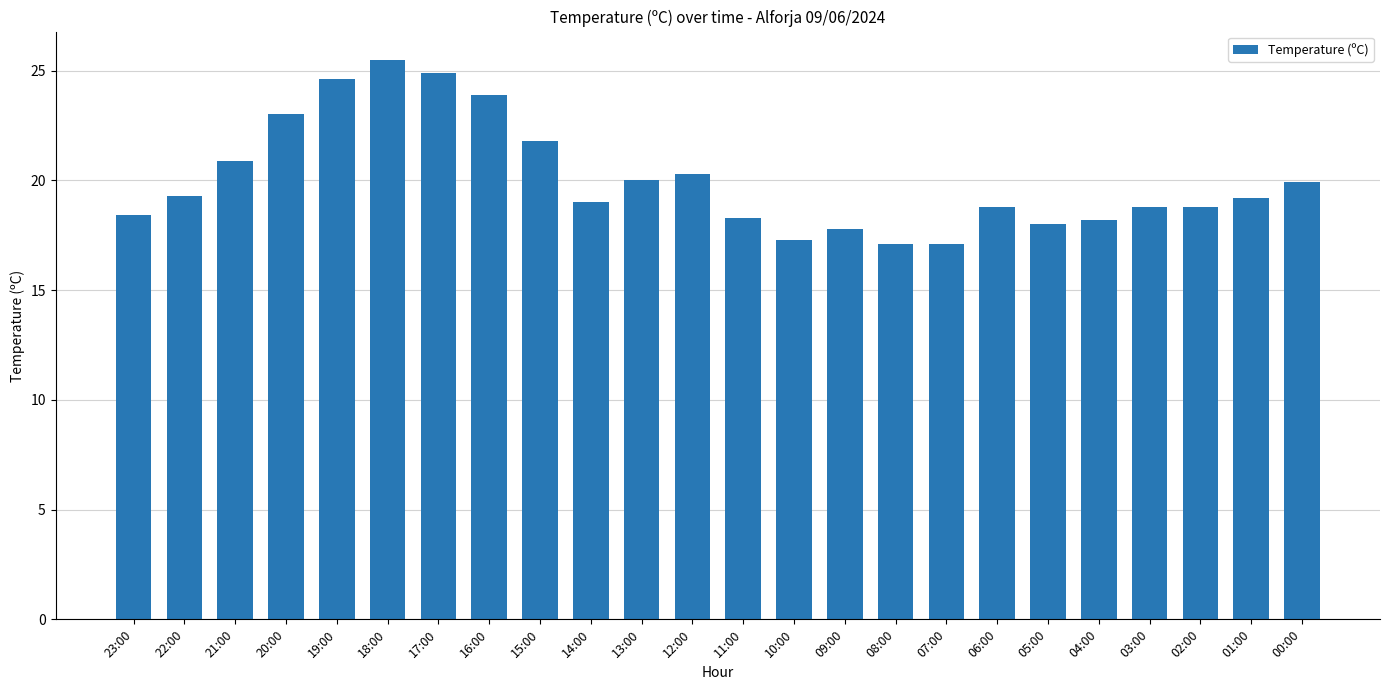

At which label is the value closest to 21?

21:00